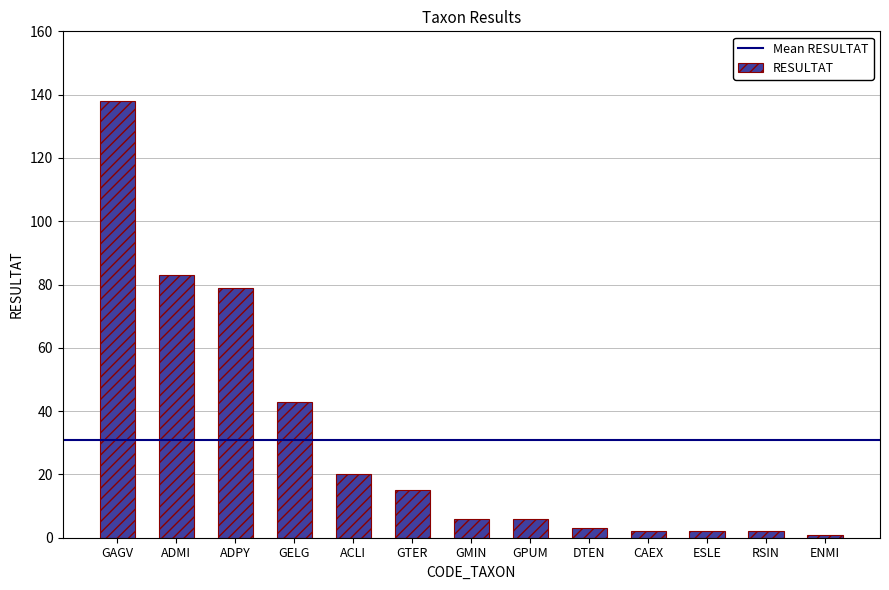

What is the change in value from ADMI to RSIN?

-81